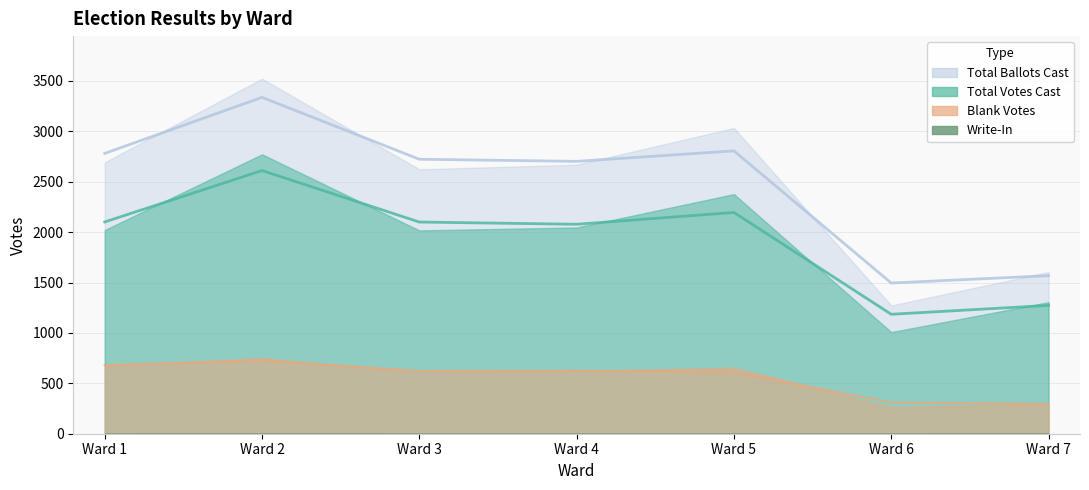

Which has a higher value, Ward 6 or Ward 4?

Ward 4